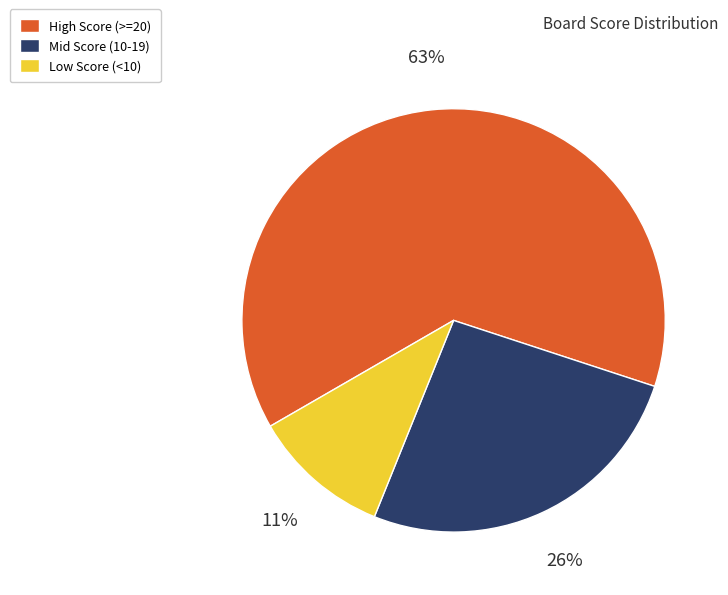

Which slice is the largest?

High Score (>=20)